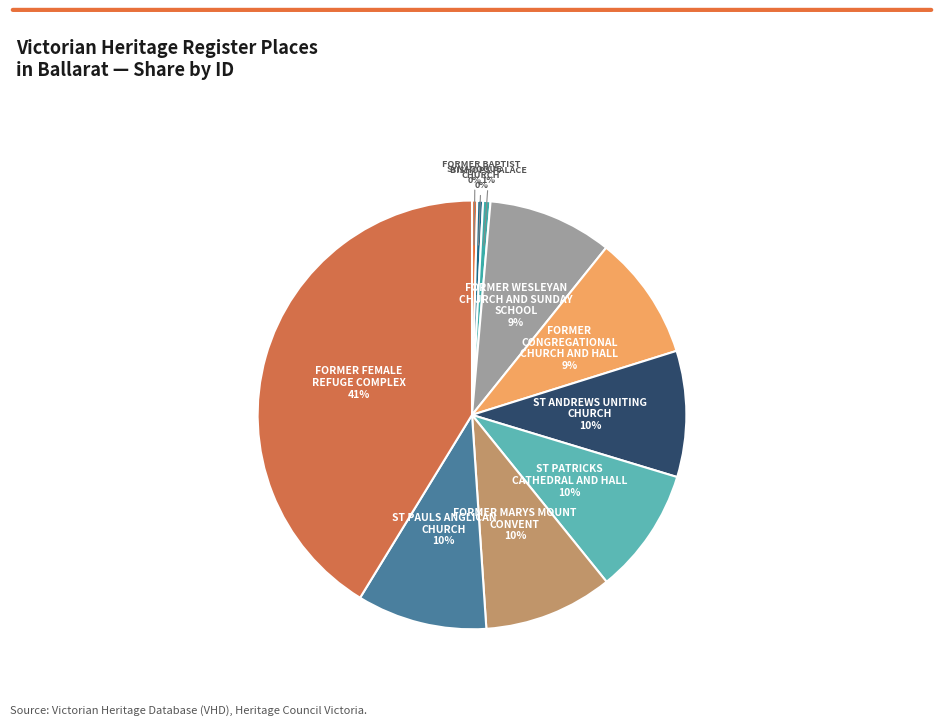

Between SYNAGOGUE and FORMER MARYS MOUNT CONVENT, which is larger?

FORMER MARYS MOUNT CONVENT